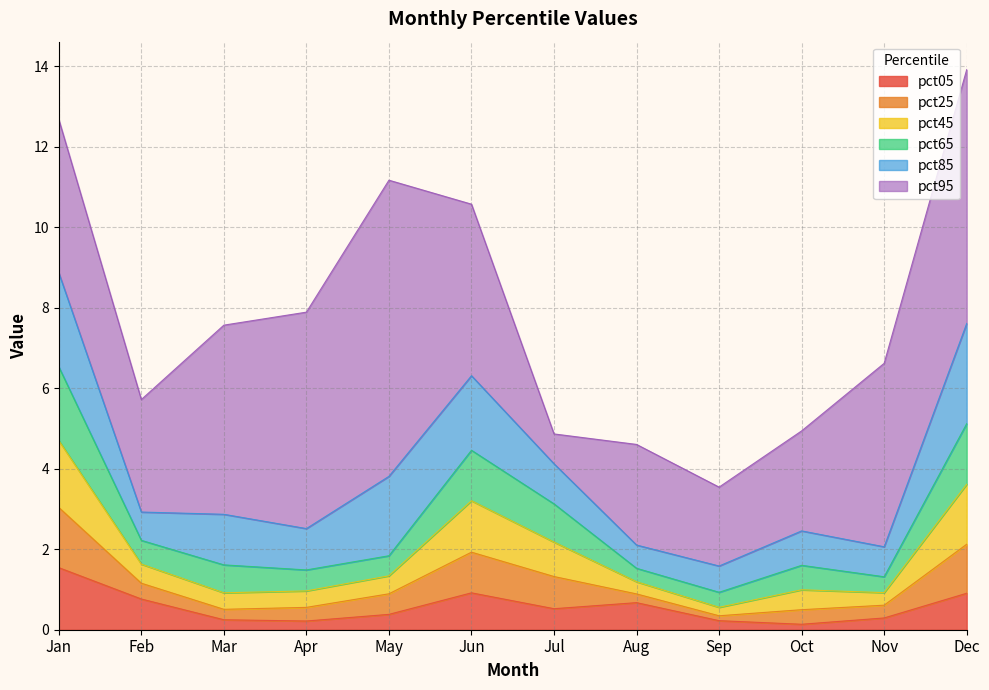

How many interior local valleys does the pct25 series have?

3